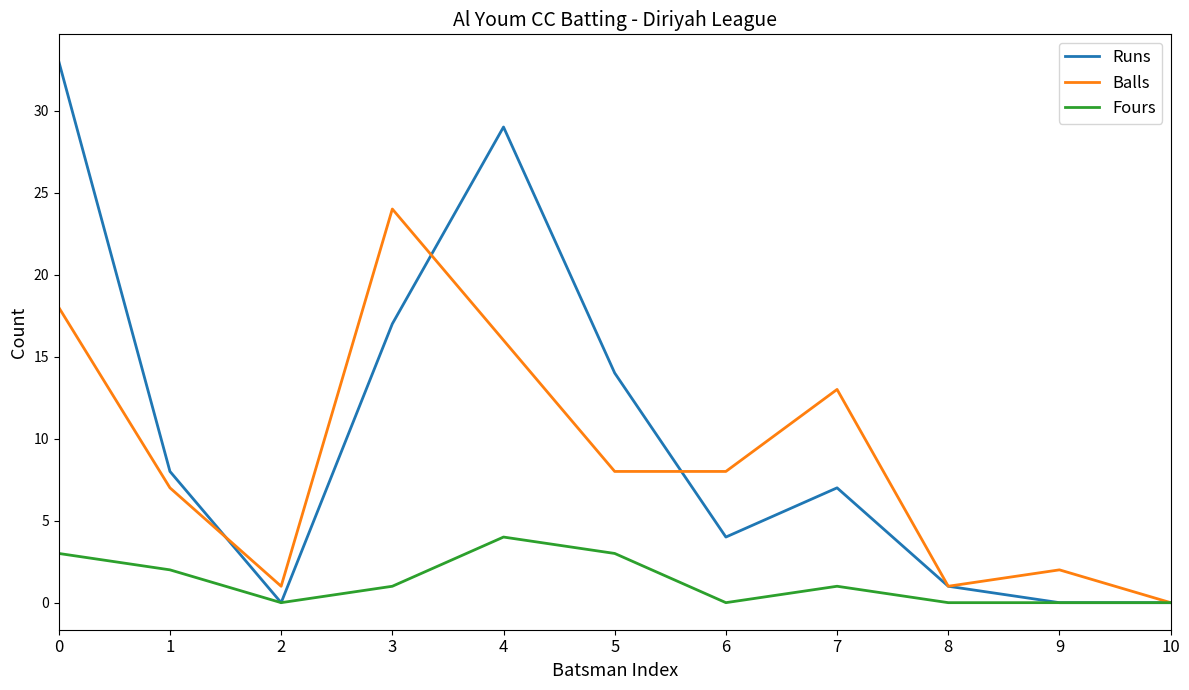

What is the sum of all Balls values?

98